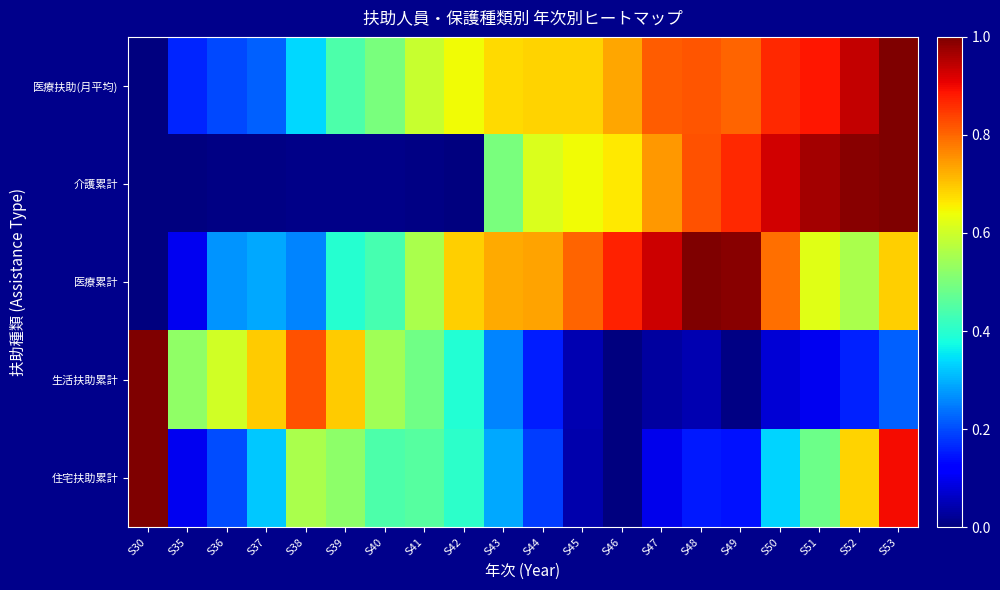

At which category is the sum across all series the highest?

S53